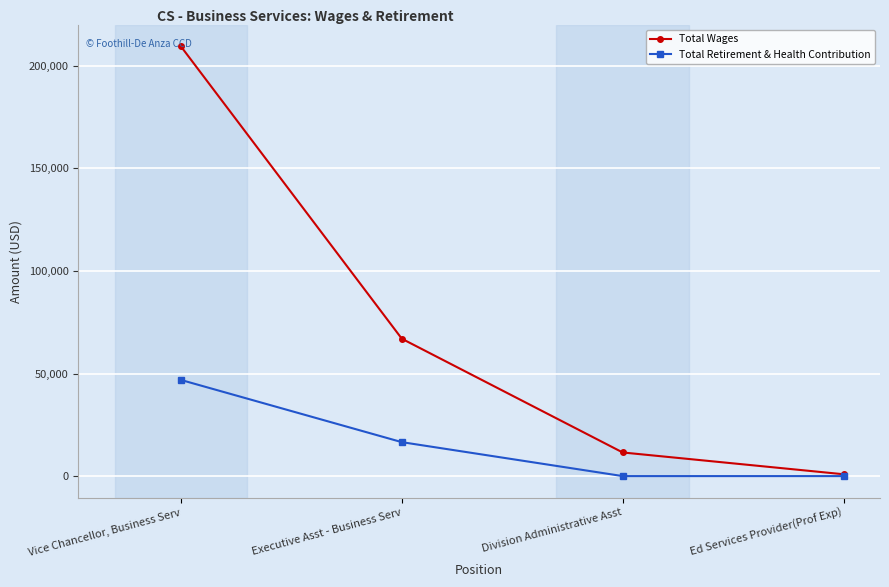

What is the label of the 3rd point from the left?

Division Administrative Asst